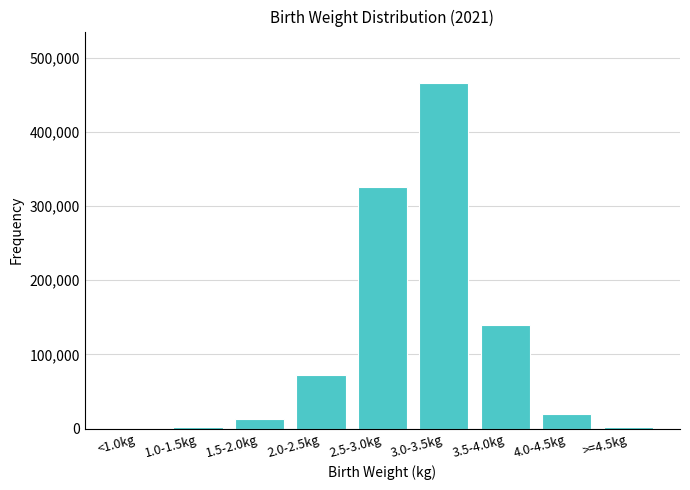

At which category does the chart reach its peak across all series?

3.0-3.5kg